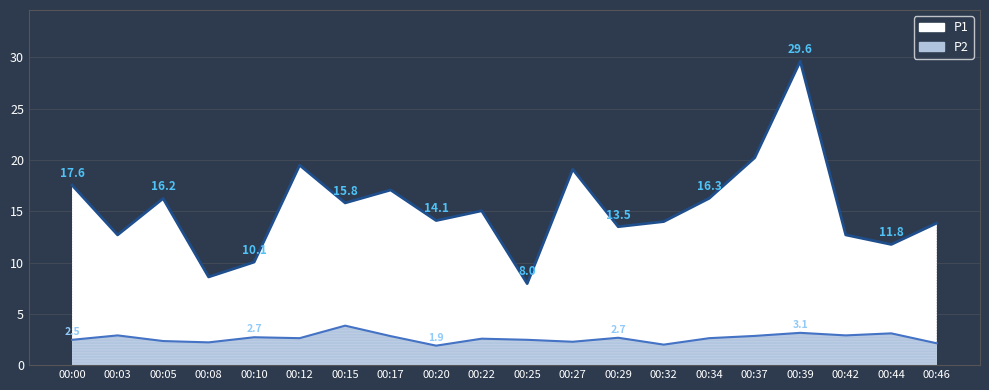

What is the value of the P2 point at the 19th from the left?

3.1